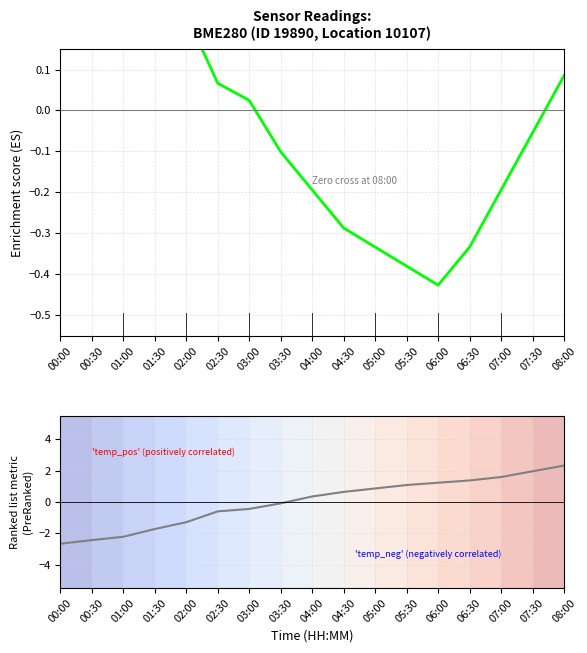

Is the value of Enrichment profile at 04:30 greater than the value of Ranking metric scores at 02:30?

Yes